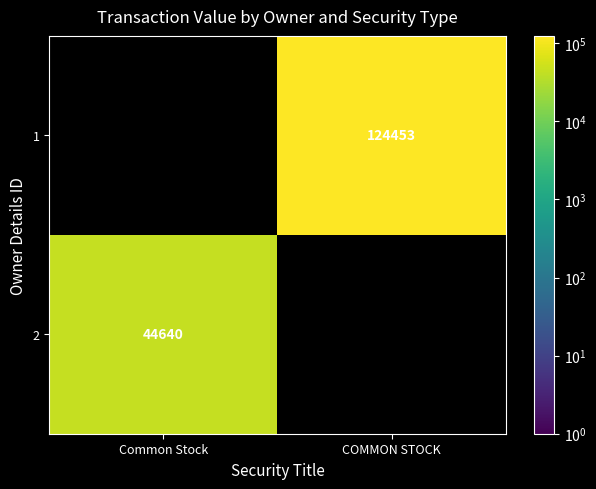

True or false: 1 has a value of 187542 at COMMON STOCK.

False